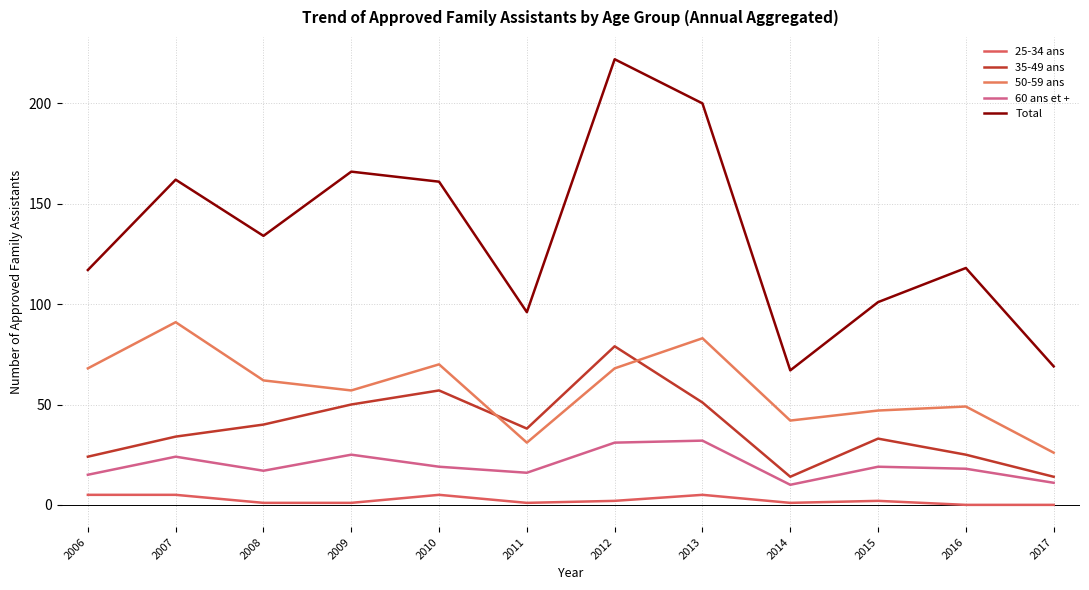

At which category is the sum across all series the highest?

2012